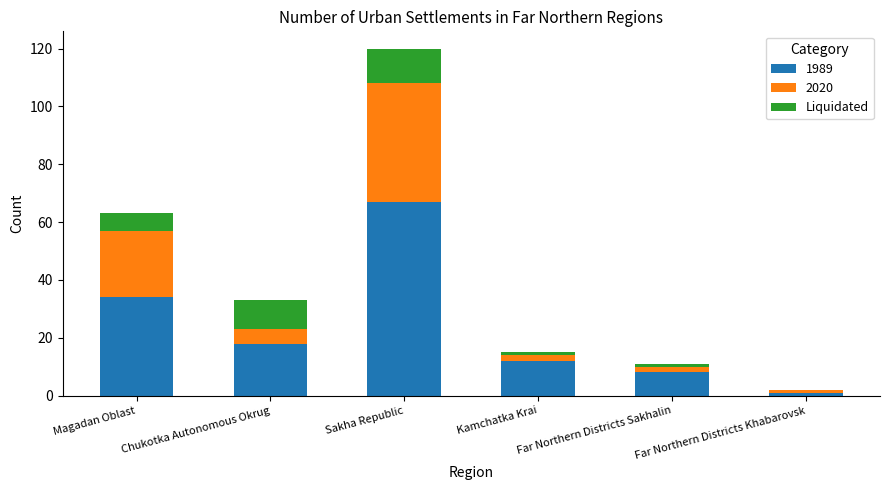

What is the sum of all 1989 values?

140